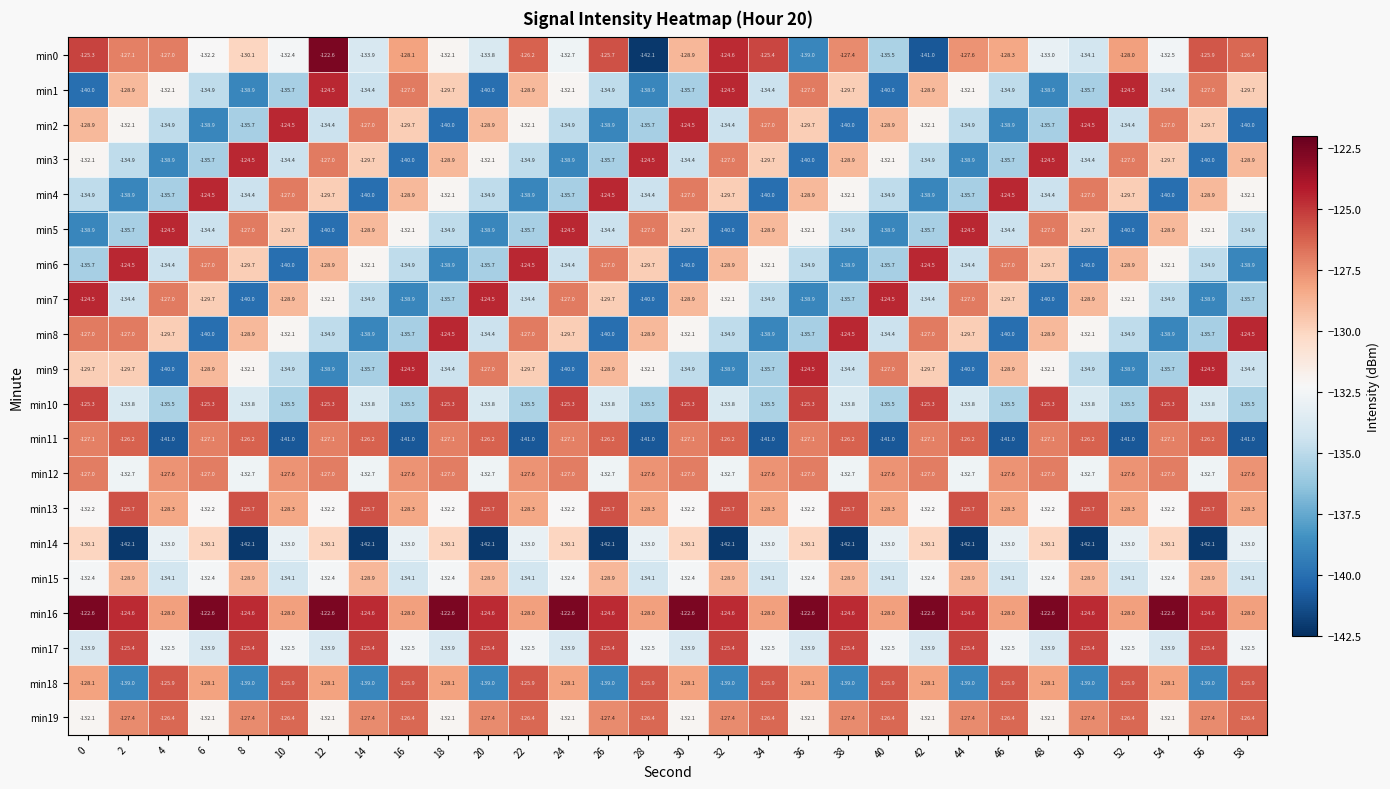

Read the min8 value at 10.

-132.1